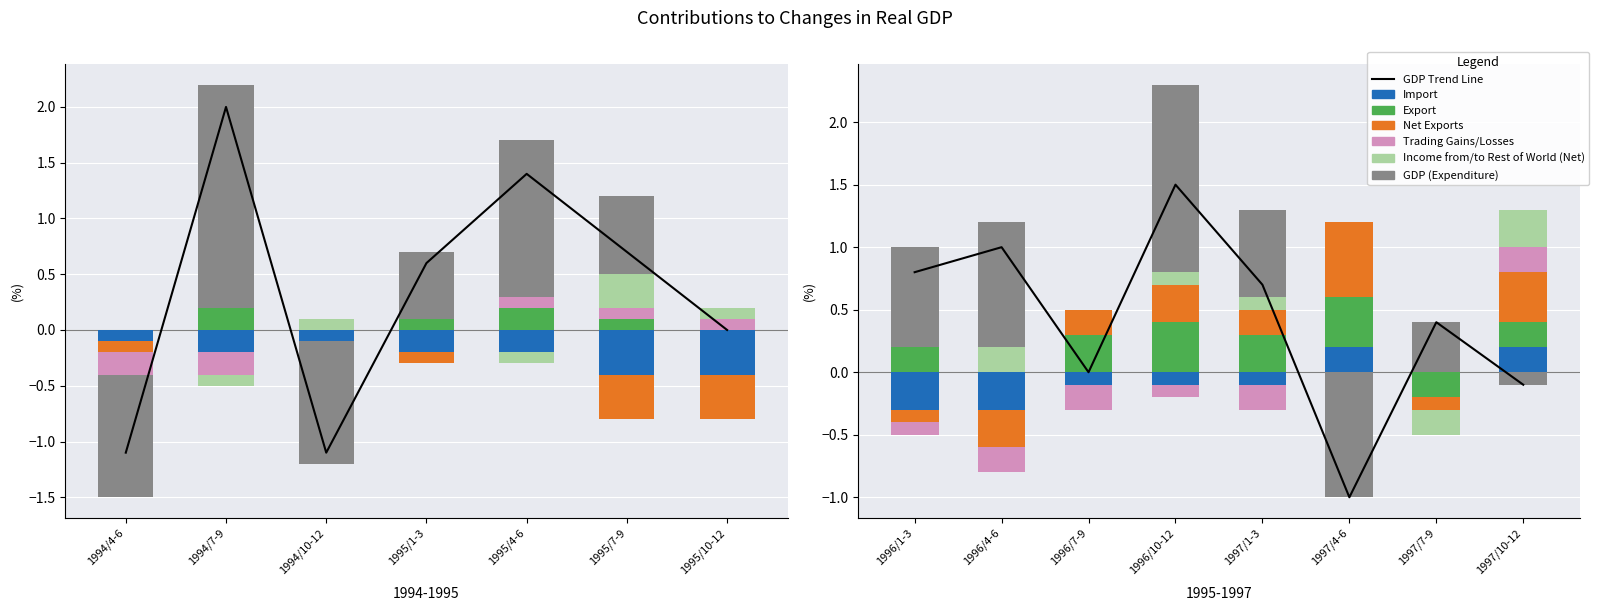

Which series has the largest total across all categories?

GDP (Expenditure)